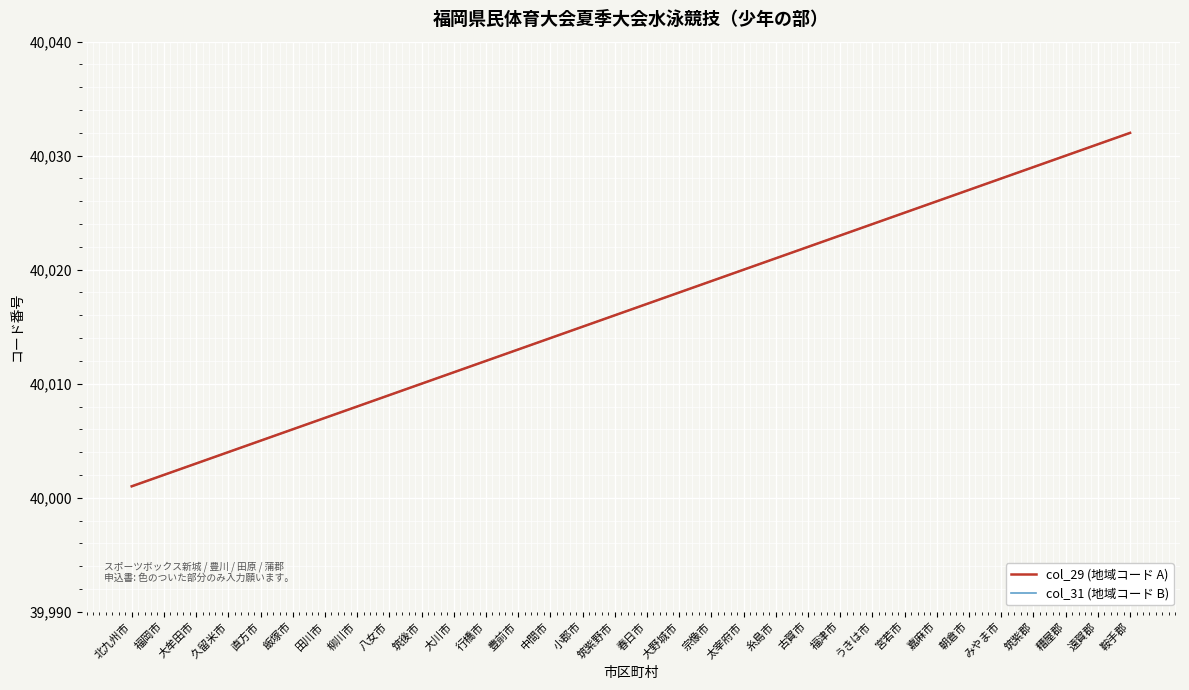

Does the chart display data point markers on the line(s)?

No